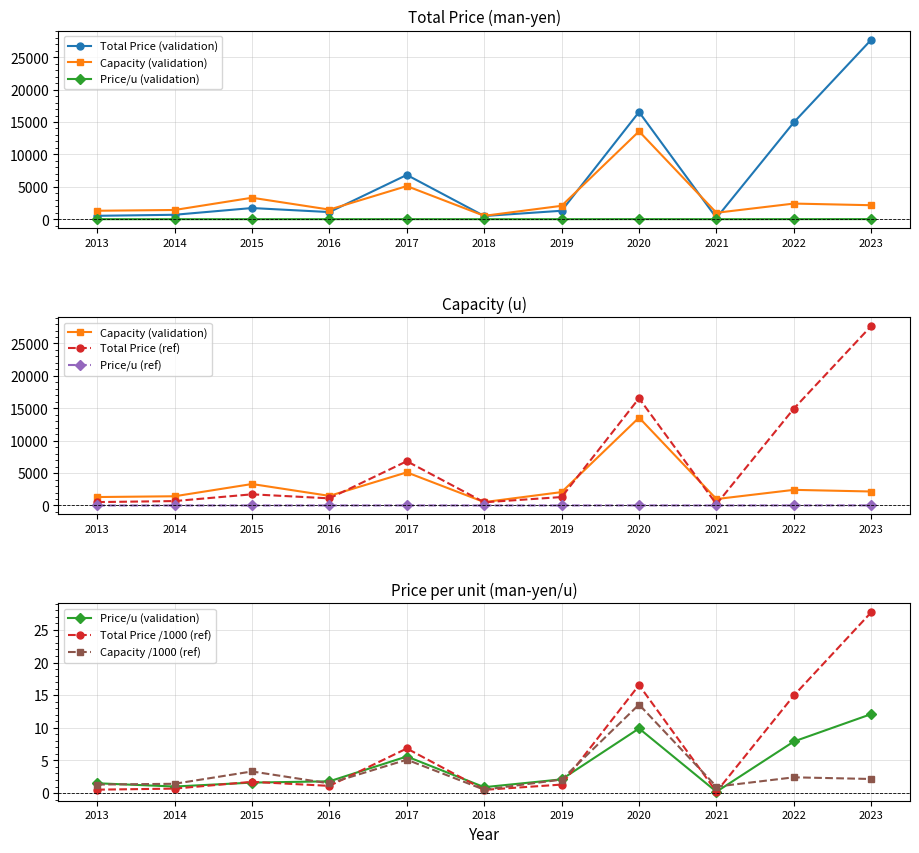

List the series in order of their overall mean, lowest first.

Price per u (man-yen/u), Capacity (u), Total Price (man-yen)